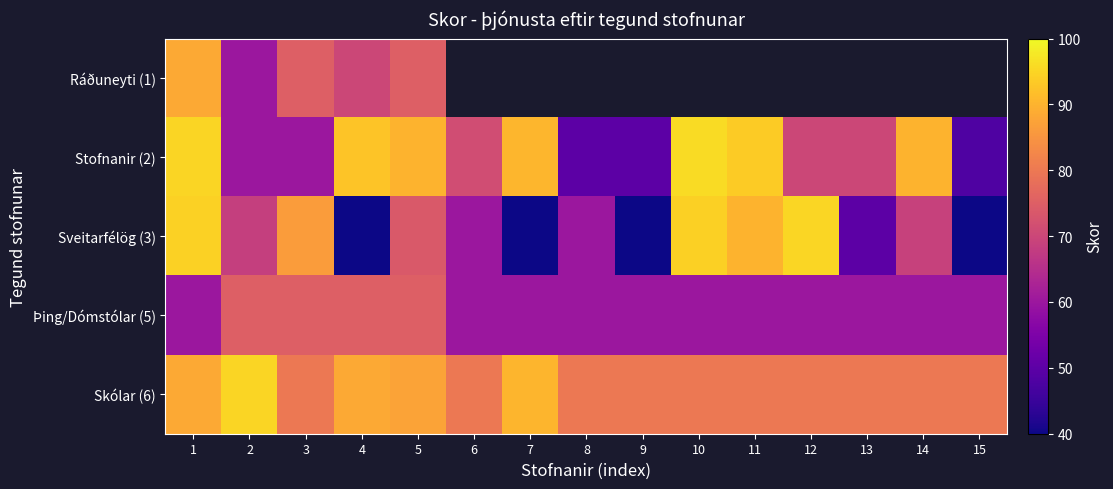

What is the average value of the Skólar (6) series?

83.3